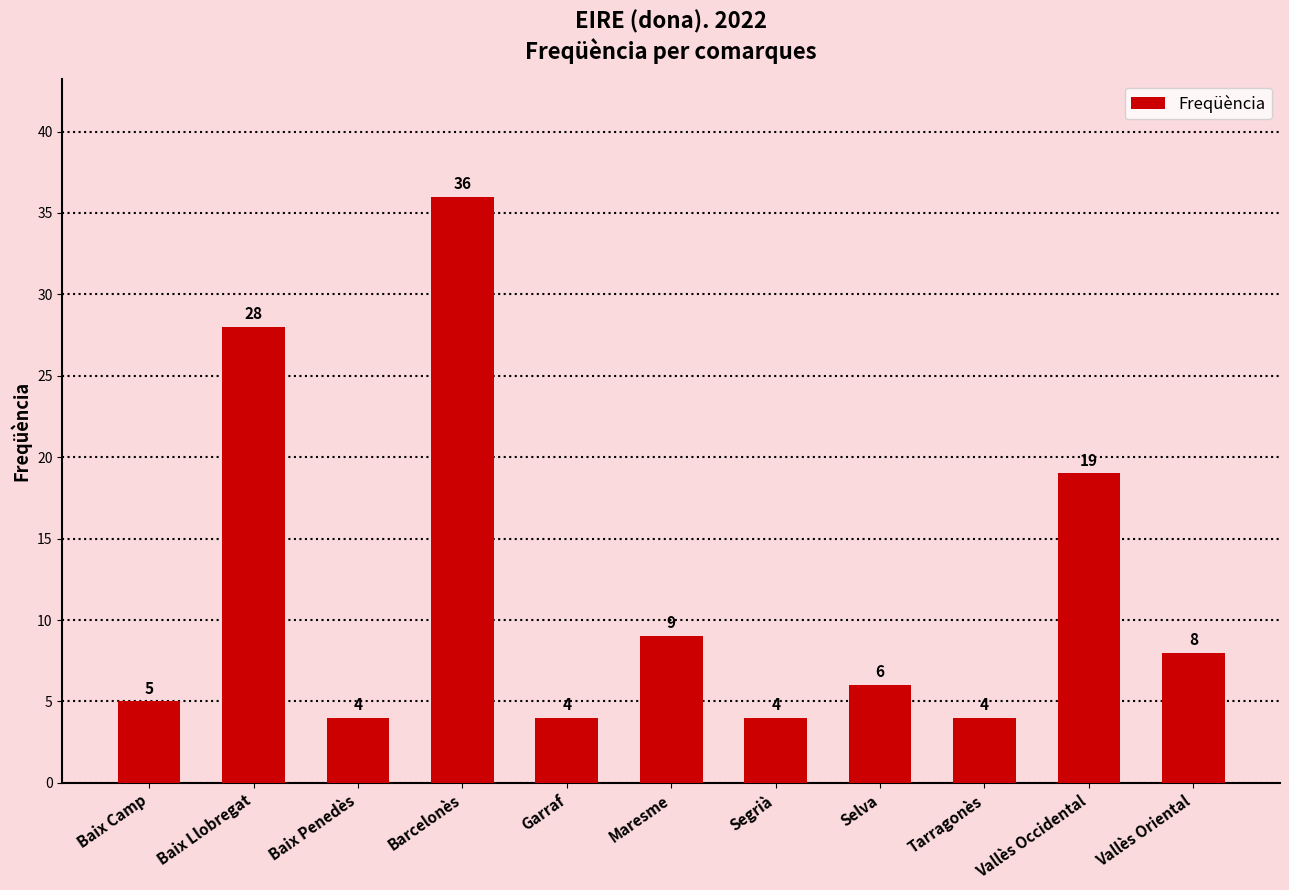

What is the value of the 6th bar from the left?

9